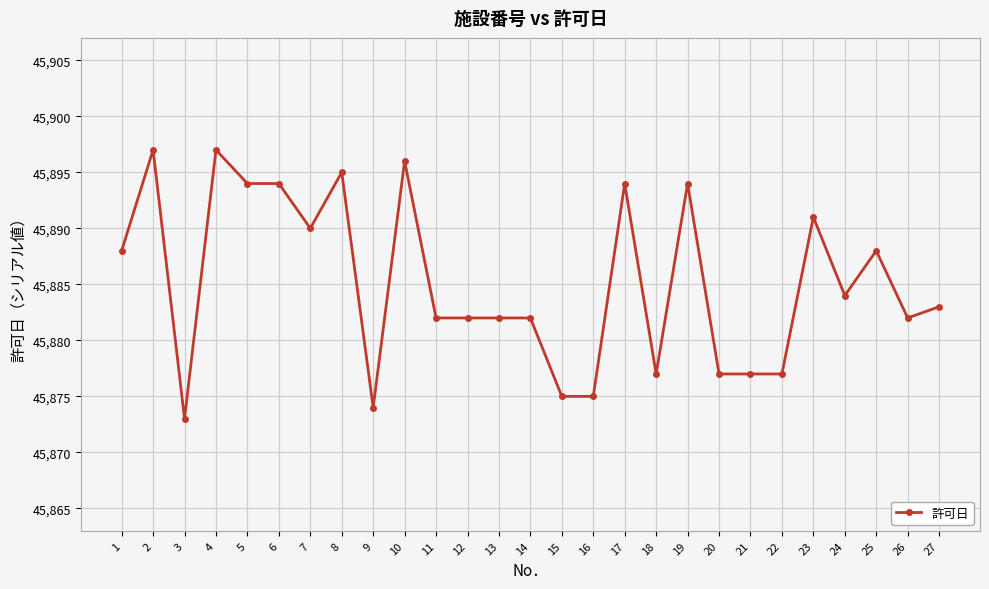

What is the maximum value shown in the chart?

45897